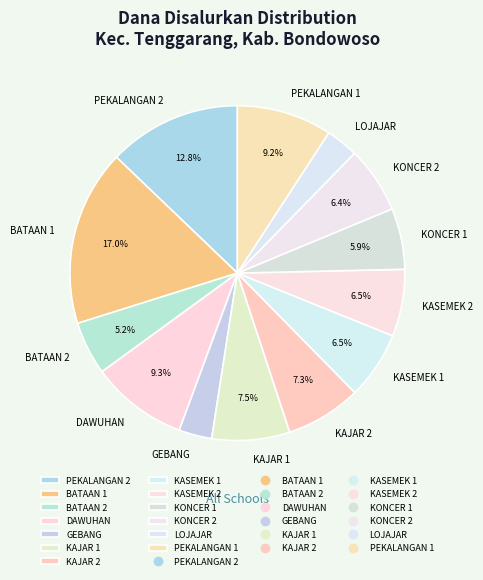

What is the largest slice in the pie chart?

BATAAN 1